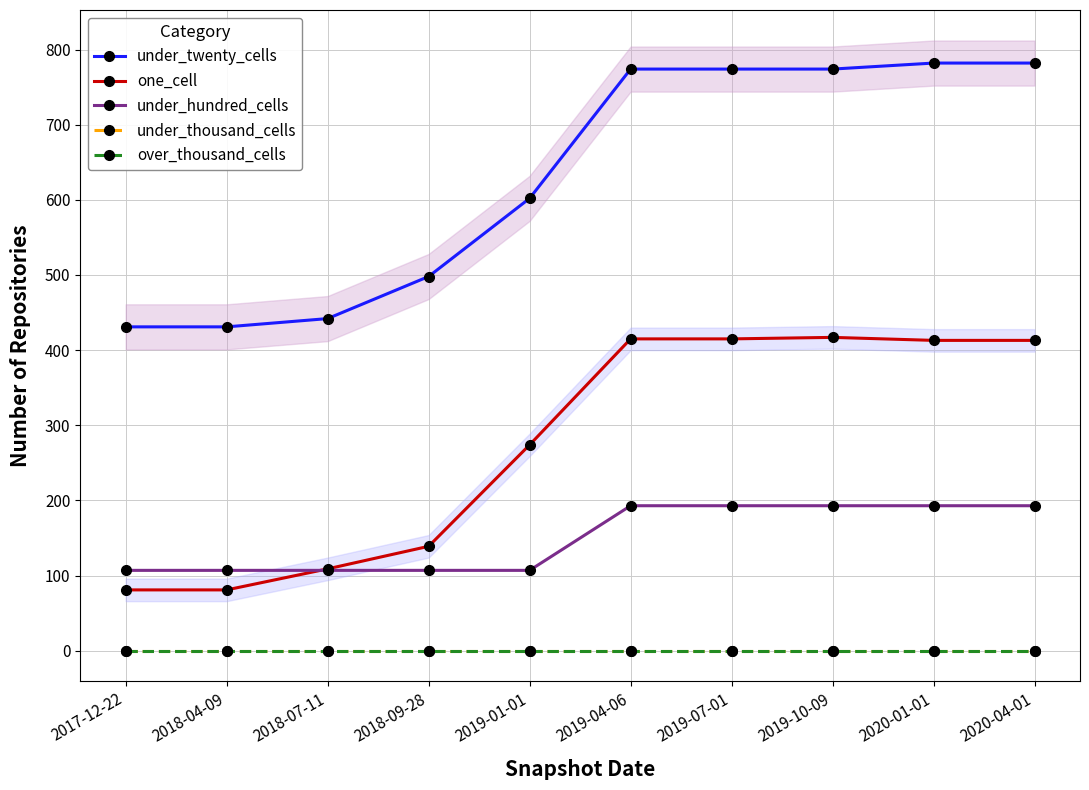

How many series are shown in this chart?

5